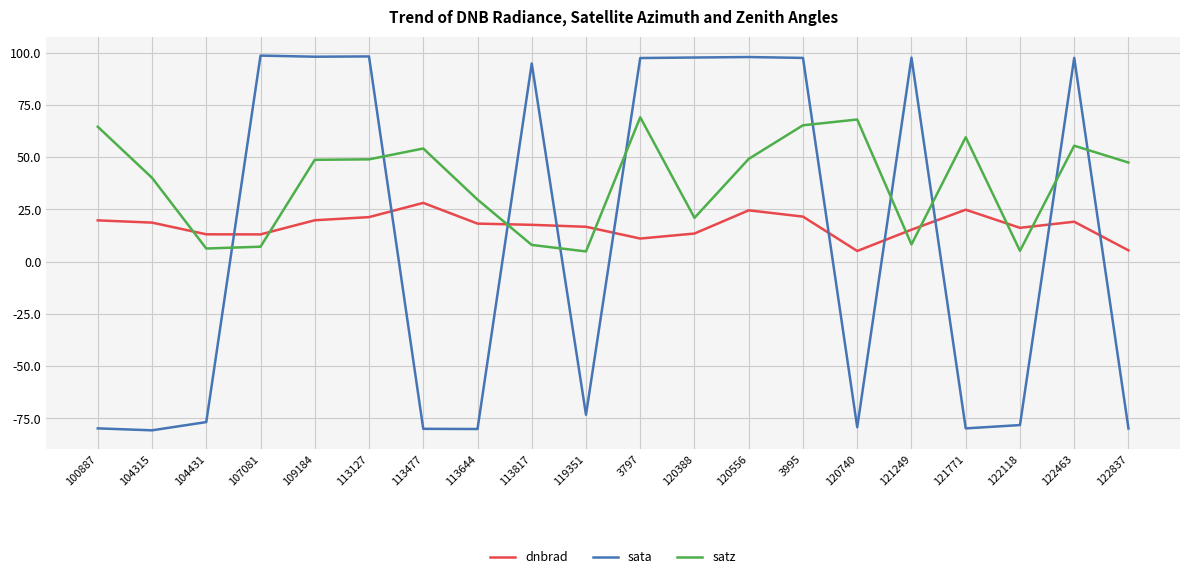

What is the spread (max minus min) of values at 120740?

147.2